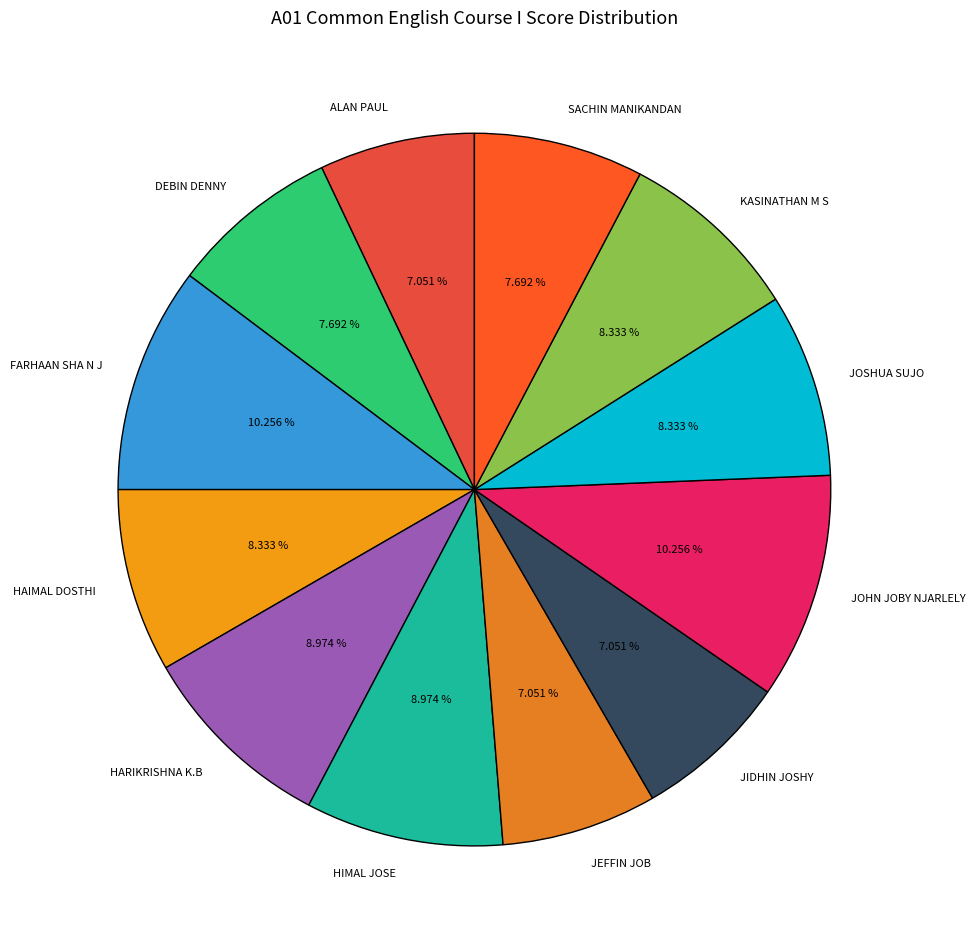

Is it true that FARHAAN SHA N J is 10% of the pie?

True